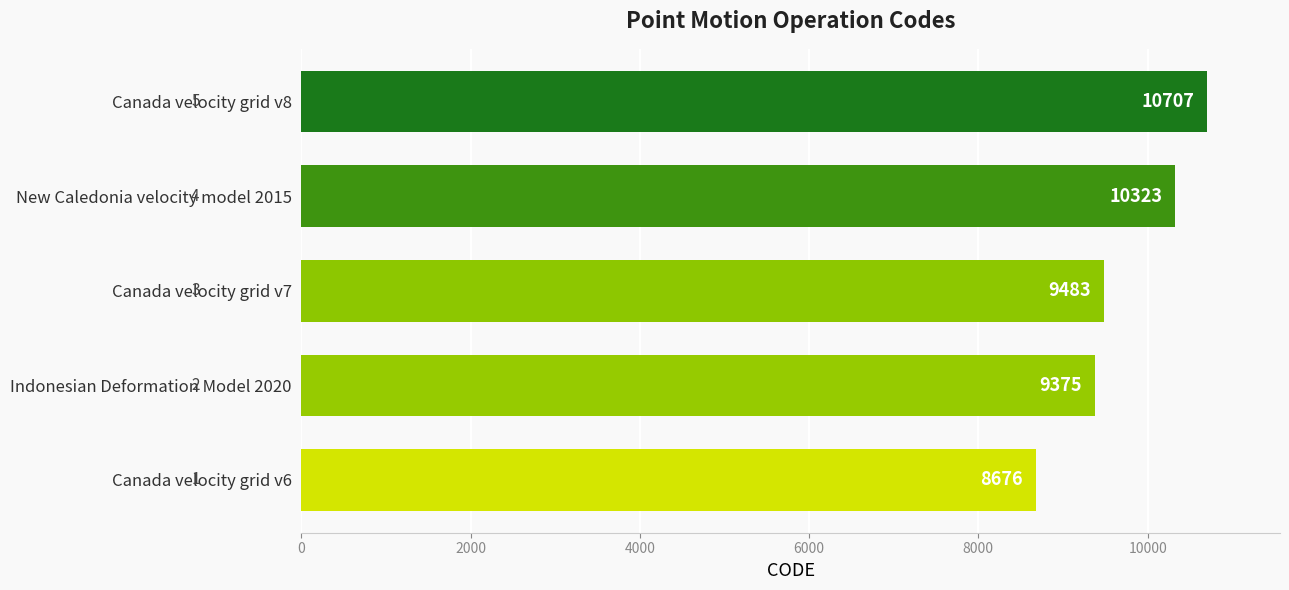

What is the ratio of the value at Indonesian Deformation Model 2020 to the value at New Caledonia velocity model 2015?

0.9